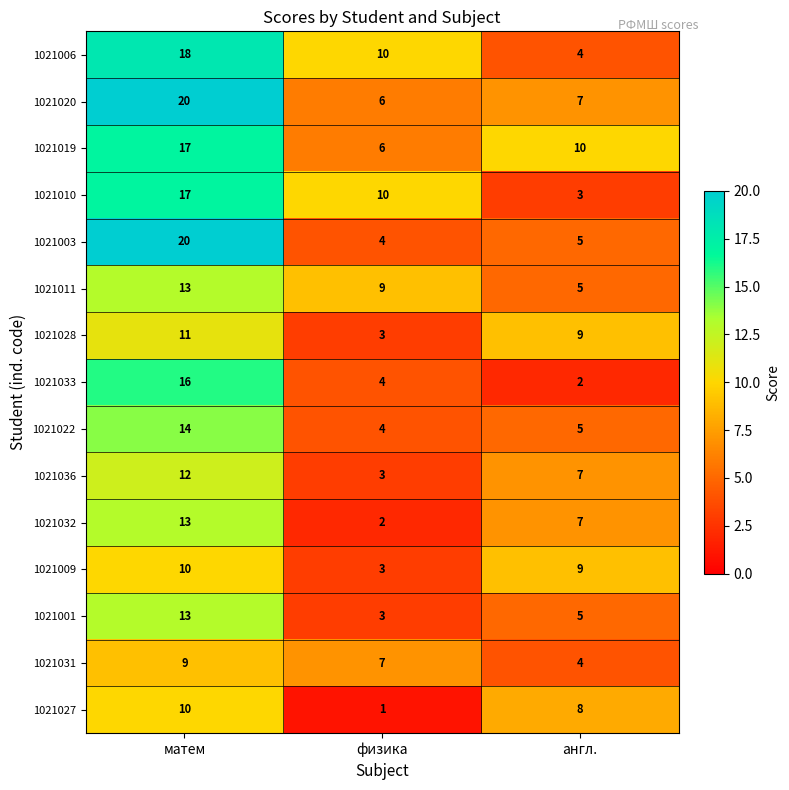

Where does the 1021009 series first go above 9?

матем